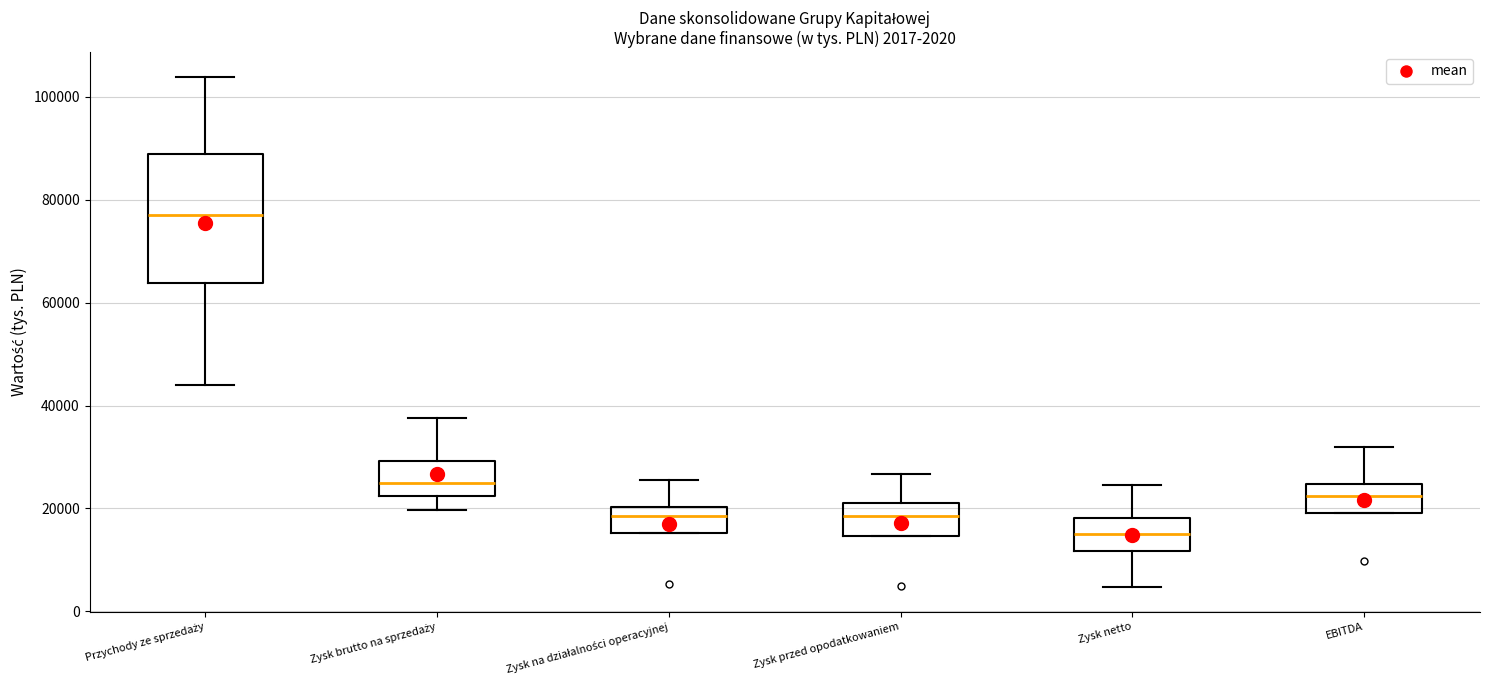

Which box is the tallest, from its lower edge to its upper edge?

Przychody ze sprzedaży